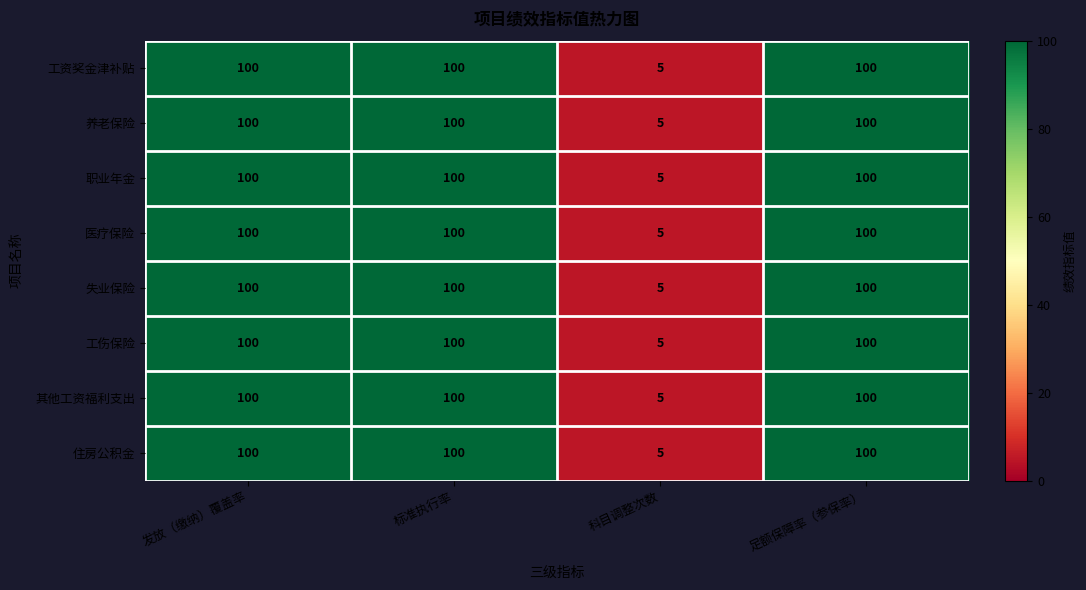

The value of 住房公积金 at 发放（缴纳）覆盖率 is 49. True or false?

False